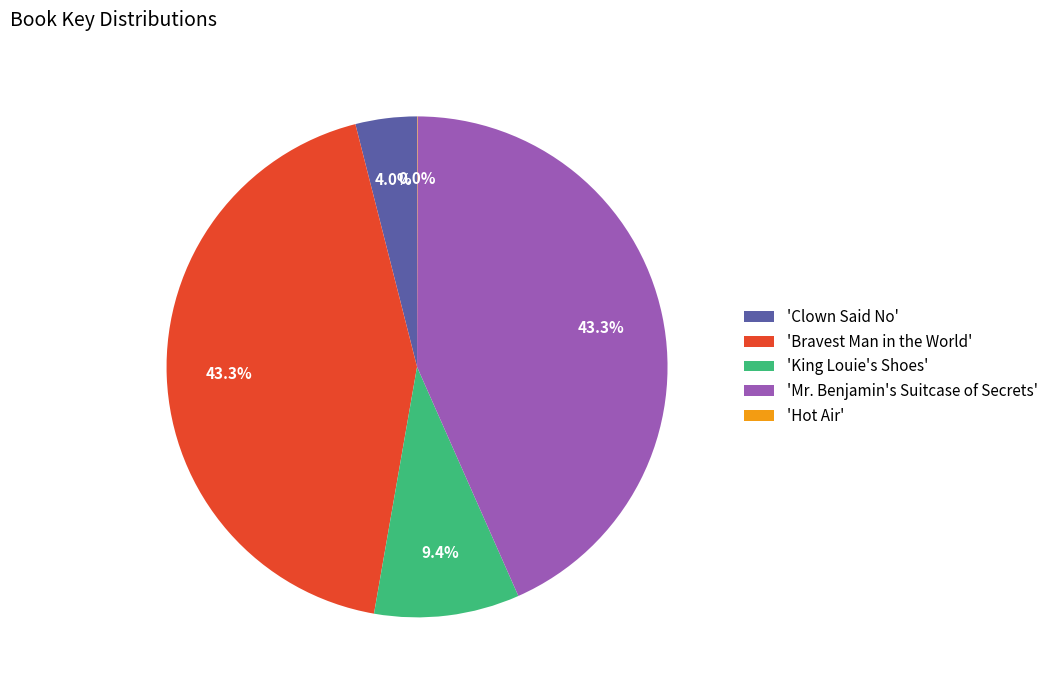

How much of the chart is everything except 'King Louie's Shoes'?

90.6%